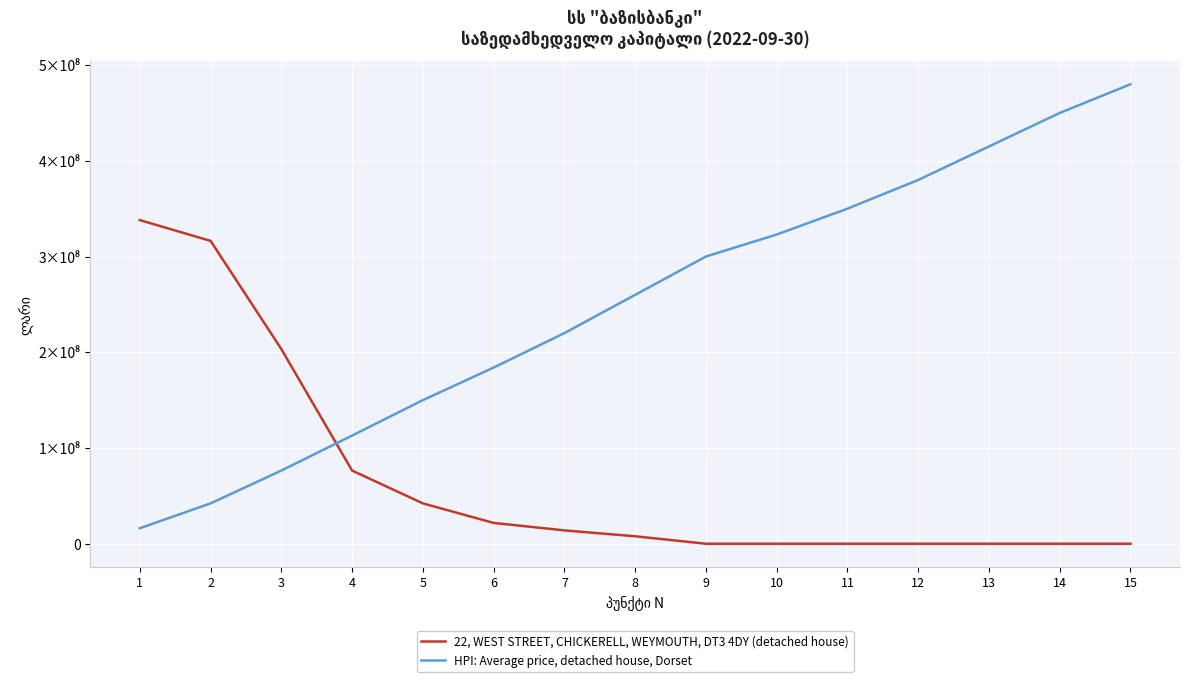

What are all the series names shown in the legend?

22, WEST STREET, CHICKERELL, WEYMOUTH, DT3 4DY (detached house), HPI: Average price, detached house, Dorset